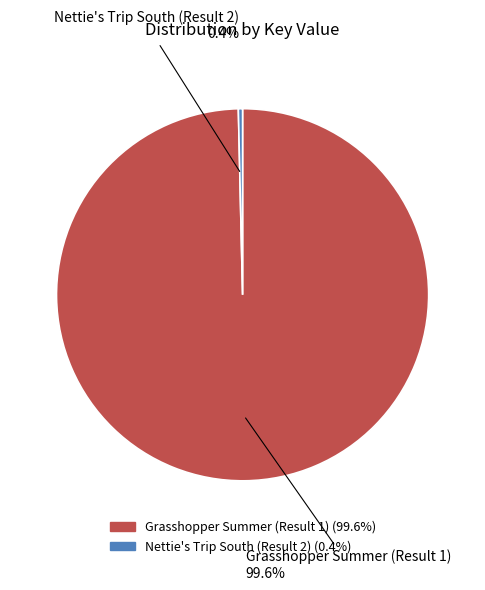

To the nearest percent, what is the combined percentage of Grasshopper Summer (Result 1) and Nettie's Trip South (Result 2)?

100%